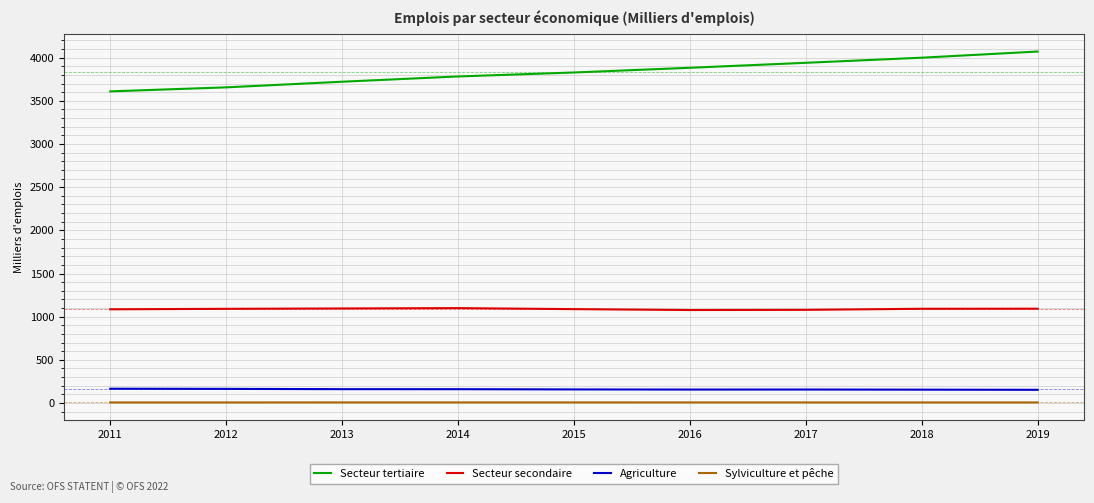

True or false: Agriculture and Secteur secondaire cross at least once.

False